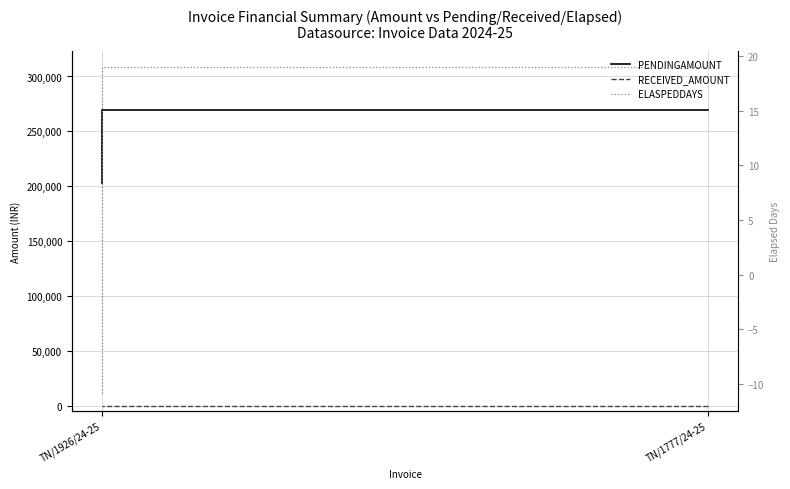

What is the difference between the PENDINGAMOUNT values at TN/1926/24-25 and TN/1777/24-25?

66329